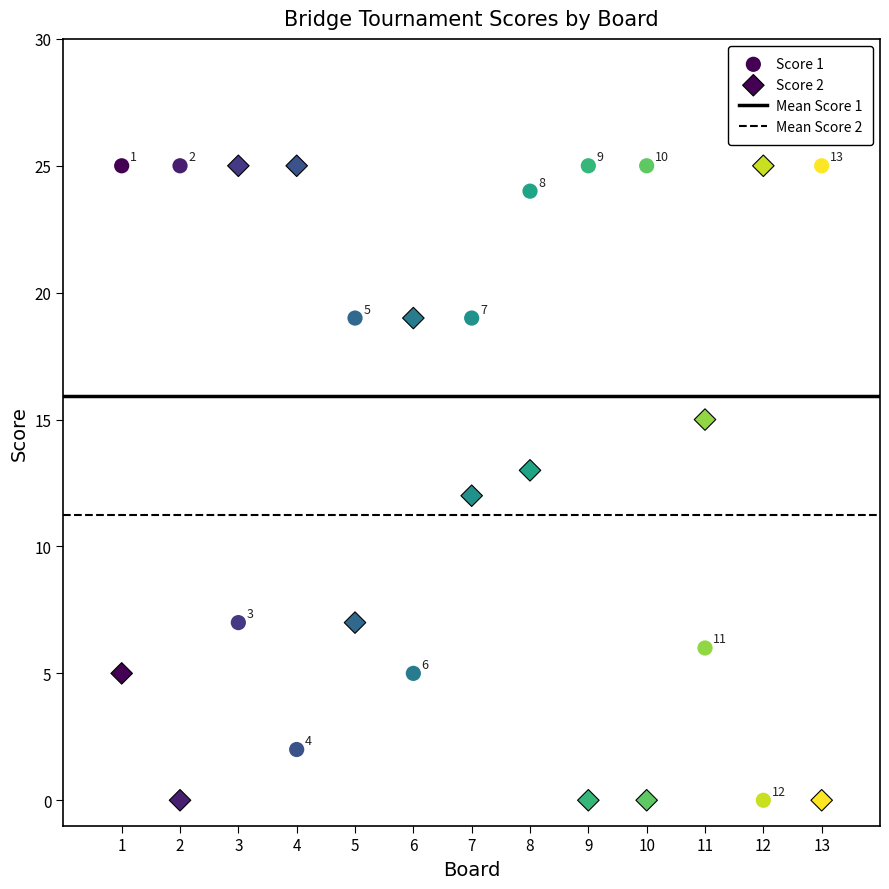

Count the number of points in this scatter plot.

26